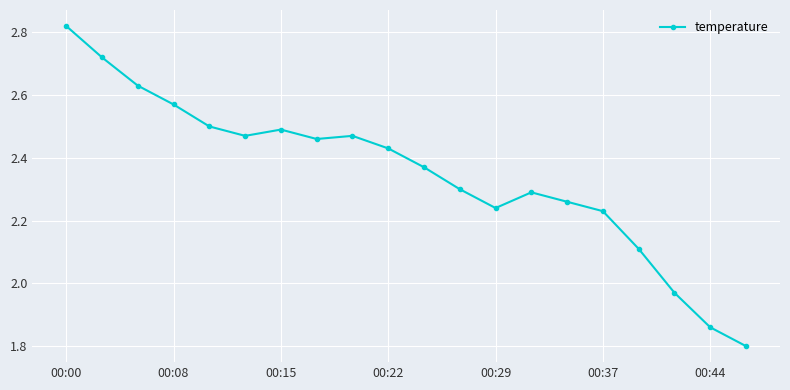

What is the value of the 17th point from the left?

2.1